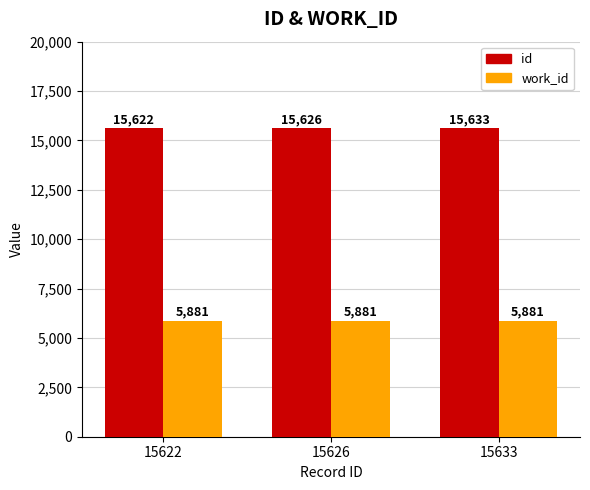

List the labels in order of id value, largest first.

15633, 15626, 15622